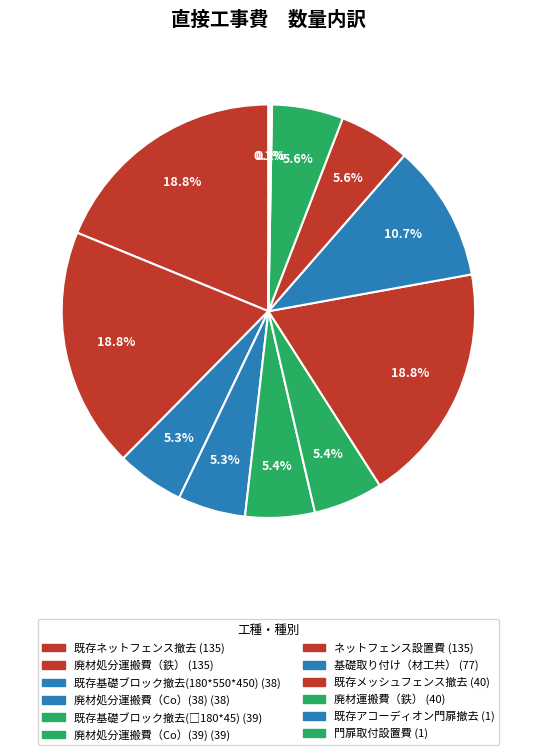

What is the change in value from 既存基礎ブロック撤去(180*550*450) to 既存アコーディオン門扉撤去?

-37